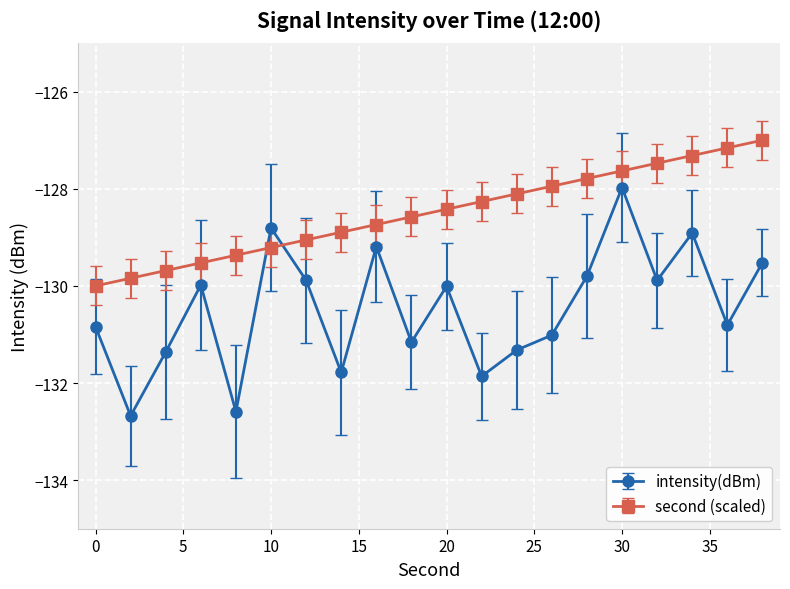

List the series in order of their overall mean, highest first.

second (scaled), intensity(dBm)